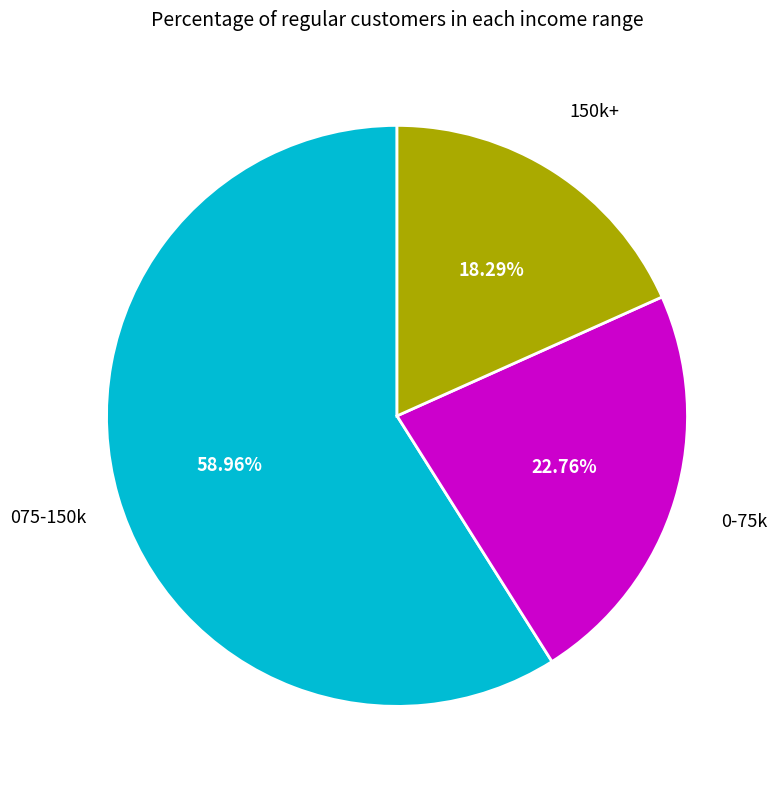

Does any single category account for the majority?

Yes